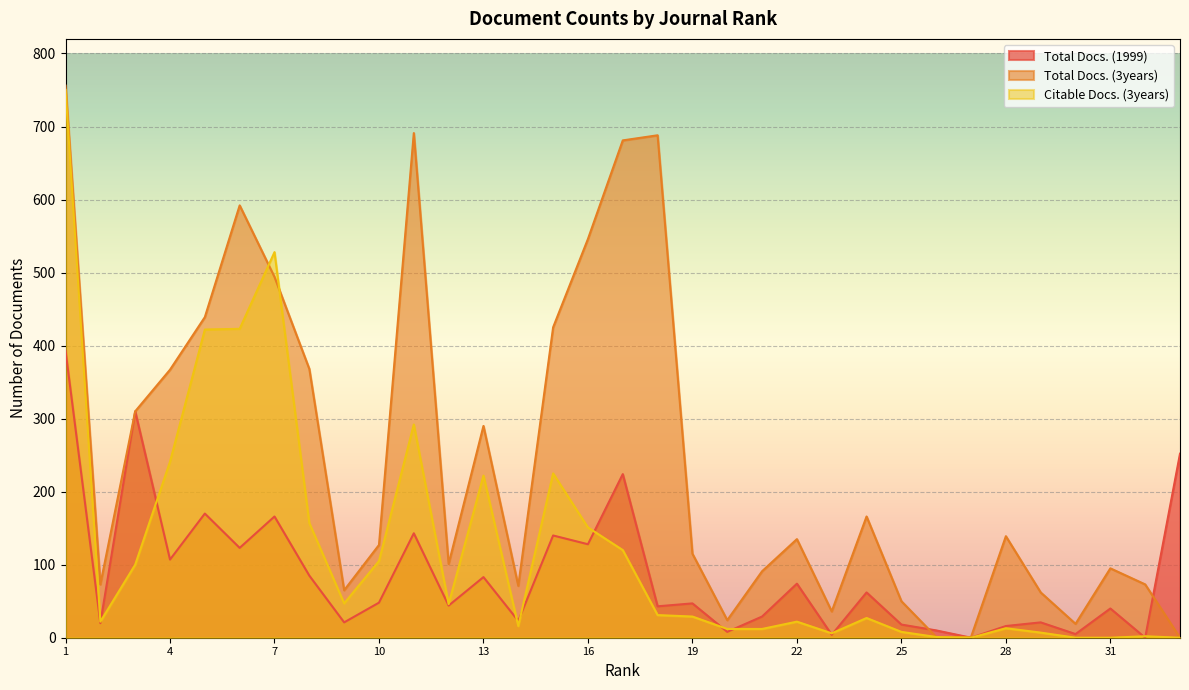

Between which two adjacent categories do Total Docs. (3years) and Citable Docs. (3years) first intersect?

6 and 7